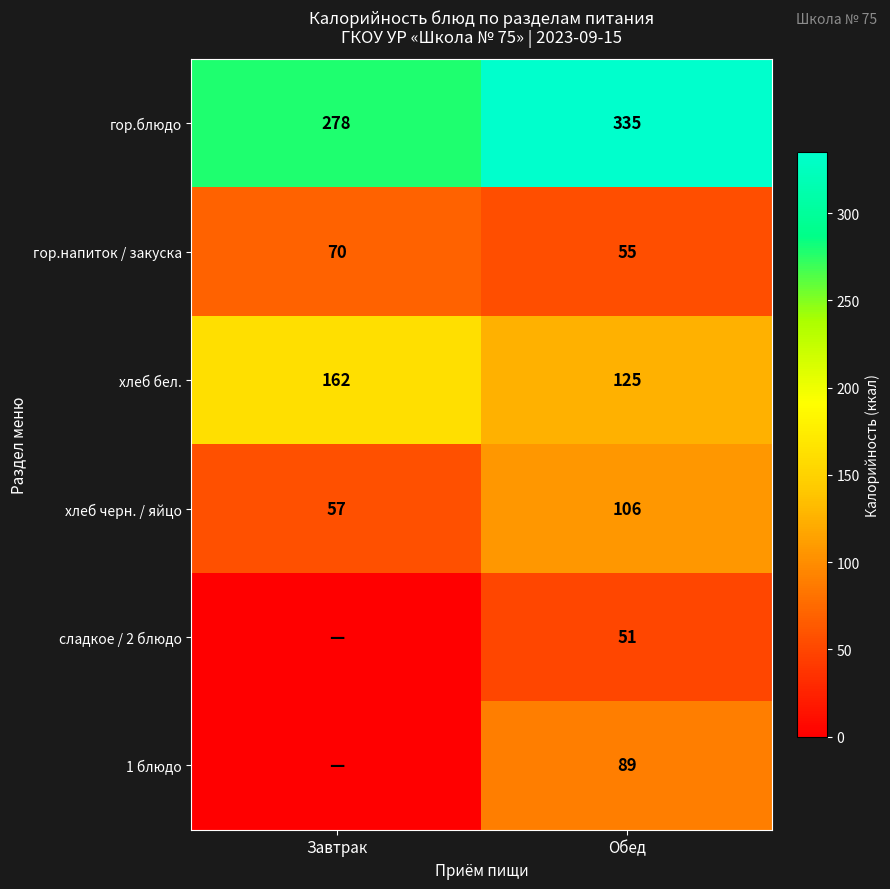

What is the sum of all хлеб черн. / яйцо values?

163